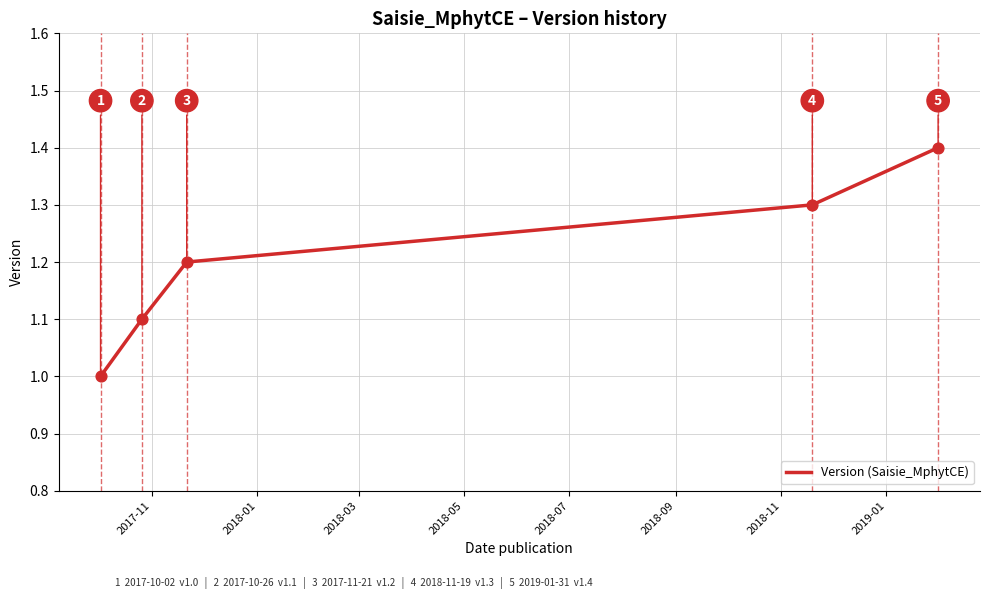

What is the average value?

1.2